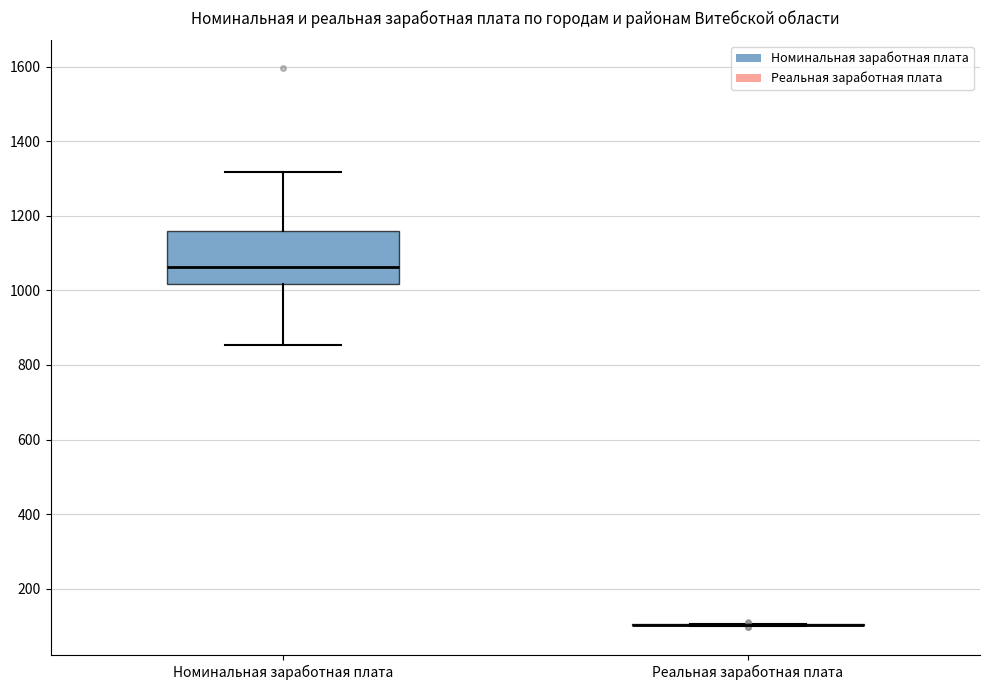

Reading left to right, read every box against the y-axis: the position of its median line, the range the box covers, and the ends of its whiskers. The values are not printed on the chart, so give them approximately, as read against the axis.

Номинальная заработная плата: median 1060, box 1020 to 1160, whiskers 860 to 1320
Реальная заработная плата: box collapsed to a line at 100, whiskers 100 to 100